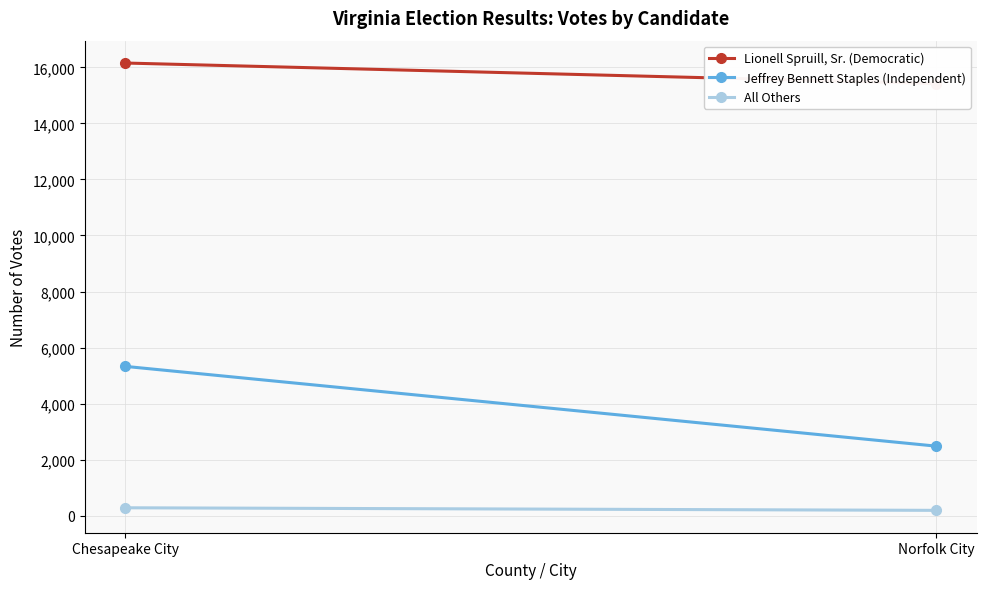

List the series in order of their peak value, lowest first.

All Others, Jeffrey Bennett Staples (Independent), Lionell Spruill, Sr. (Democratic)